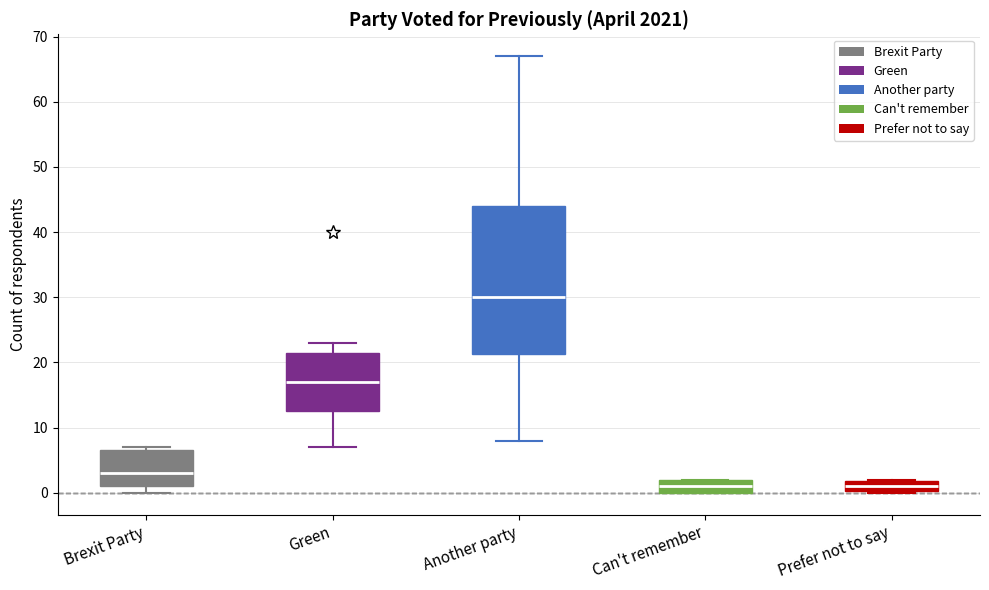

Reading left to right, read every box against the y-axis: the position of its median line, the range the box covers, and the ends of its whiskers. The values are not printed on the chart, so give them approximately, as read against the axis.

Brexit Party: median 3, box 1 to 7, whiskers 0 to 7 (just above the box's upper edge)
Green: median 17, box 13 to 22, whiskers 7 to 23
Another party: median 30, box 21 to 44, whiskers 8 to 67
Can't remember: median 1, box 0 to 2, whiskers 0 to 2
Prefer not to say: median 1, box 0 to 2, whiskers 0 to 2